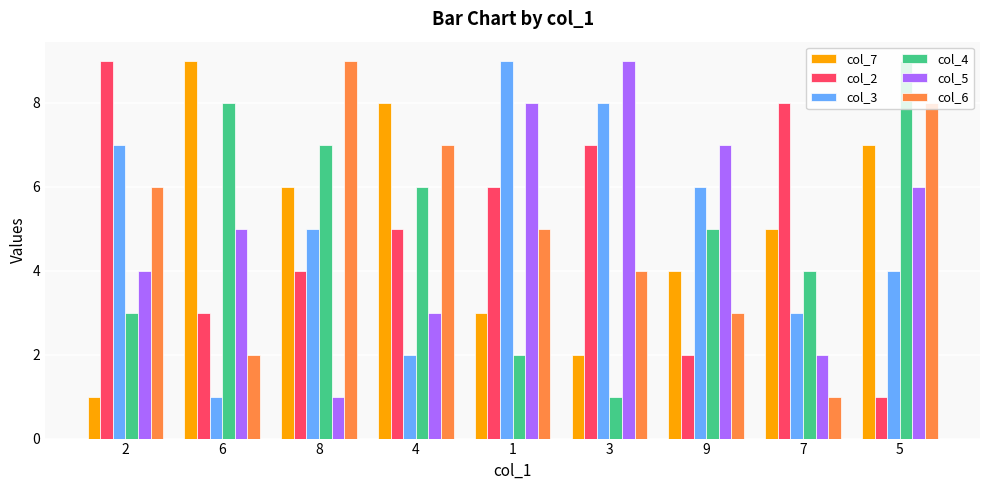

Reading left to right, transcribe all the data shown in this chart.

col_7: 1	9	6	8	3	2	4	5	7
col_2: 9	3	4	5	6	7	2	8	1
col_3: 7	1	5	2	9	8	6	3	4
col_4: 3	8	7	6	2	1	5	4	9
col_5: 4	5	1	3	8	9	7	2	6
col_6: 6	2	9	7	5	4	3	1	8